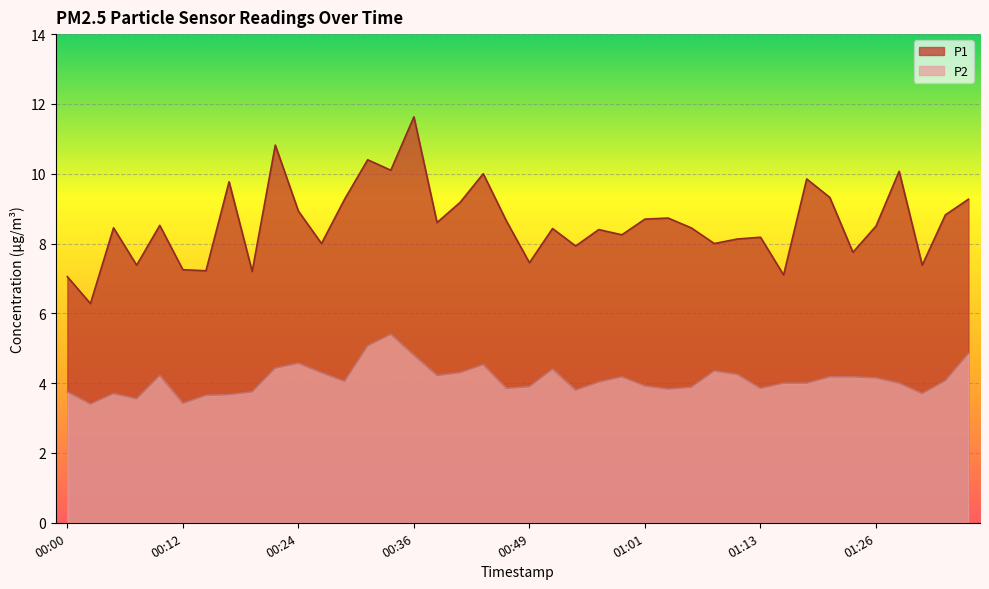

Reading left to right, extract all data points from this chart.

P1: 00:00=7.0	00:02=6.3	00:05=8.4	00:07=7.4	00:10=8.5	00:12=7.2	00:14=7.2	00:17=9.8	00:19=7.2	00:22=10.8	00:24=8.9	00:27=8.0	00:29=9.3	00:31=10.4	00:34=10.1	00:36=11.6	00:39=8.6	00:41=9.2	00:44=10.0	00:46=8.7	00:49=7.5	00:51=8.4	00:53=7.9	00:56=8.4	00:58=8.2	01:01=8.7	01:03=8.7	01:06=8.4	01:08=8.0	01:11=8.1	01:13=8.2	01:16=7.1	01:18=9.8	01:21=9.3	01:23=7.8	01:26=8.5	01:28=10.1	01:31=7.4	01:33=8.8	01:36=9.3
P2: 00:00=3.8	00:02=3.4	00:05=3.7	00:07=3.5	00:10=4.2	00:12=3.4	00:14=3.6	00:17=3.7	00:19=3.8	00:22=4.4	00:24=4.6	00:27=4.3	00:29=4.0	00:31=5.1	00:34=5.4	00:36=4.8	00:39=4.2	00:41=4.3	00:44=4.5	00:46=3.9	00:49=3.9	00:51=4.4	00:53=3.8	00:56=4.0	00:58=4.2	01:01=3.9	01:03=3.8	01:06=3.9	01:08=4.3	01:11=4.2	01:13=3.9	01:16=4.0	01:18=4.0	01:21=4.2	01:23=4.2	01:26=4.2	01:28=4.0	01:31=3.7	01:33=4.1	01:36=4.8